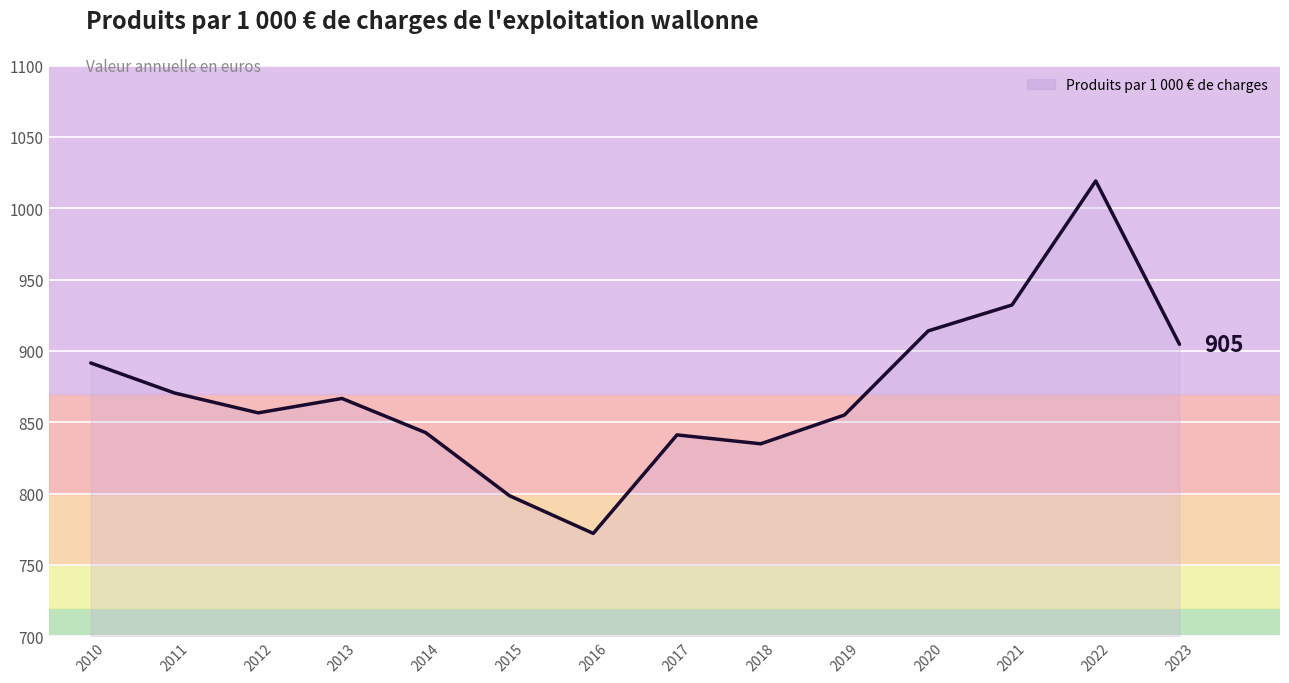

What is the smallest value displayed?

772.1